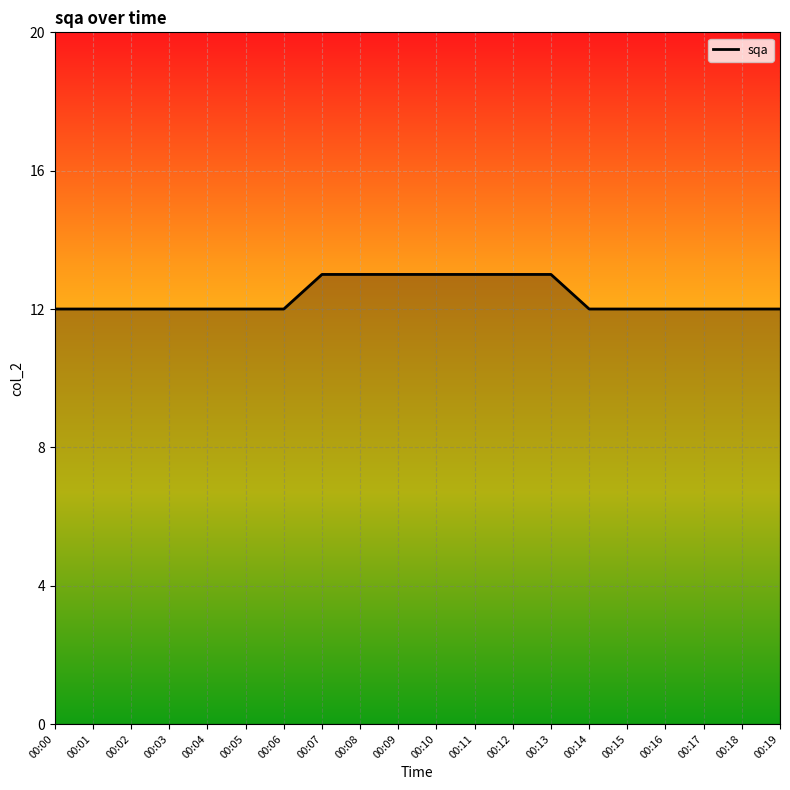

What is the minimum value shown in the chart?

12